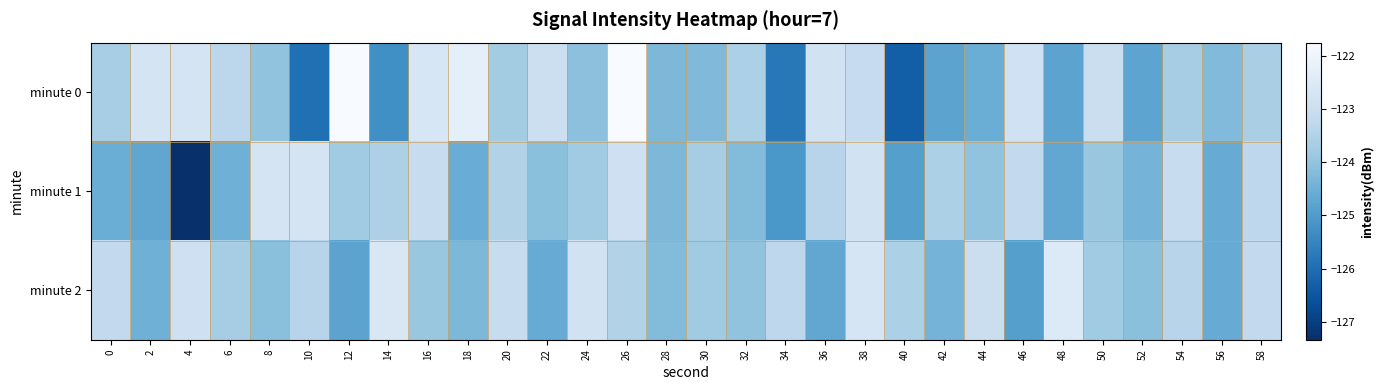

What is the difference between the highest and lowest values at 10?

3.2